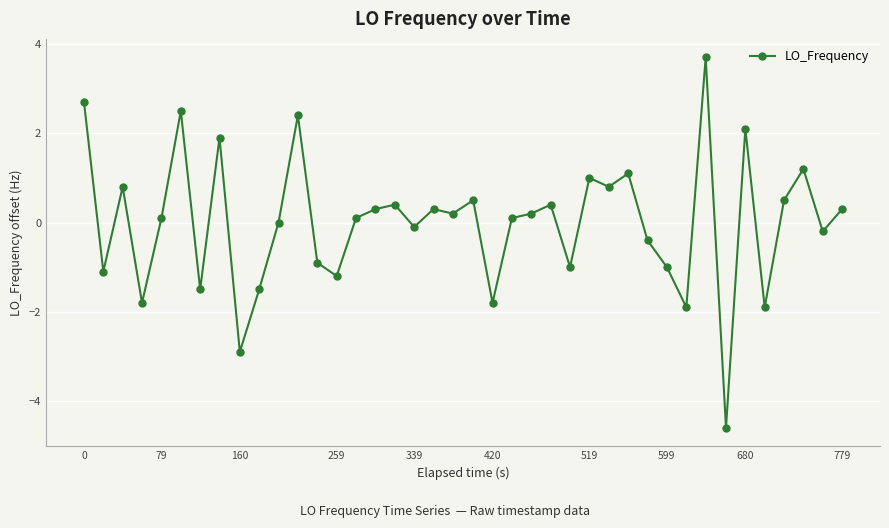

What is the value of the 27th point from the left?

1.0